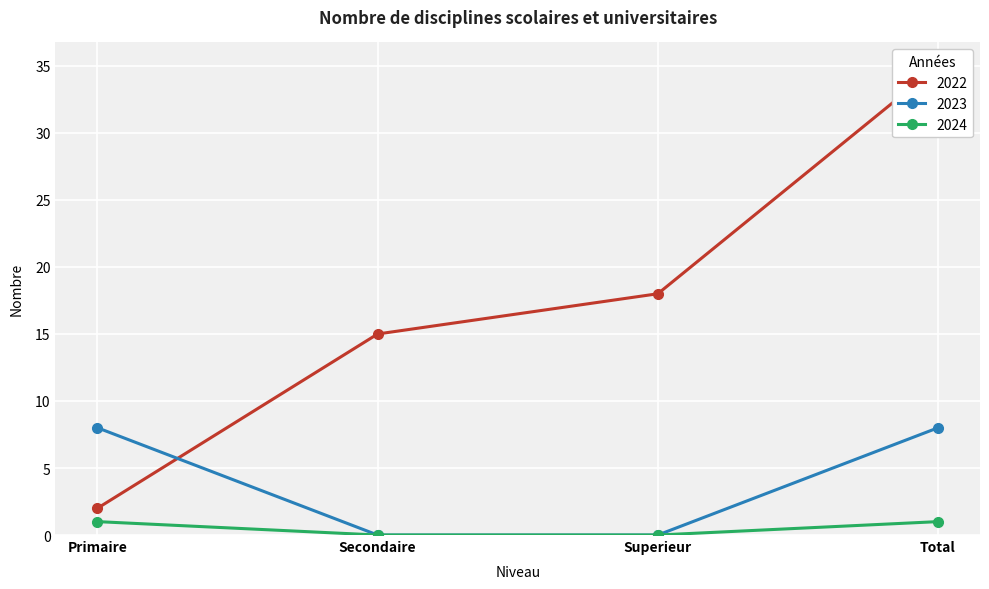

What is the value of the 2024 point at the 1st from the left?

1